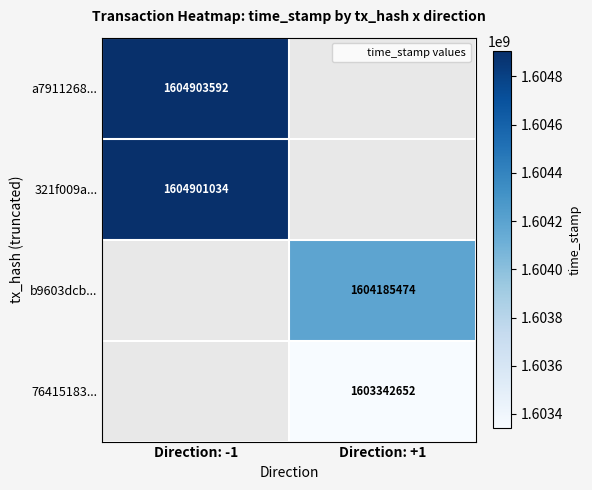

What is the minimum value shown in the chart?

1603342652.0